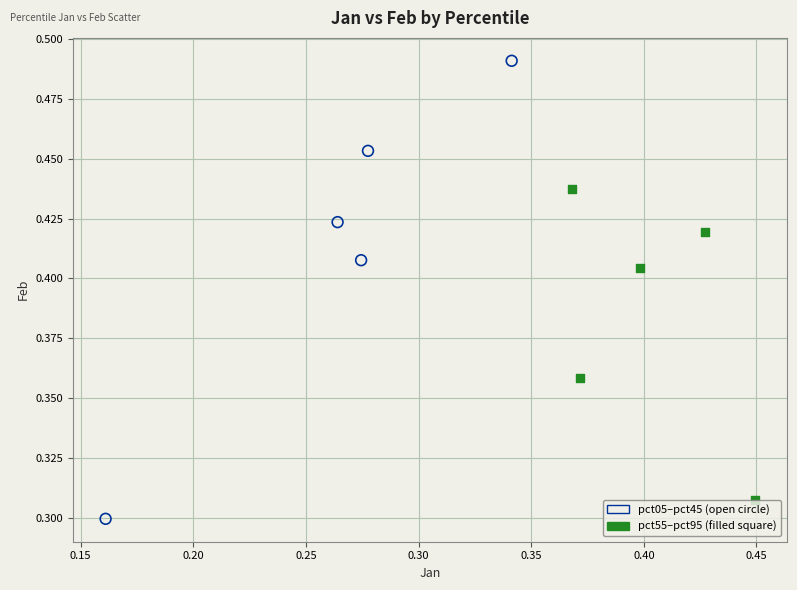

Which series contains the highest Y value?

pct05–pct45 (open circle)